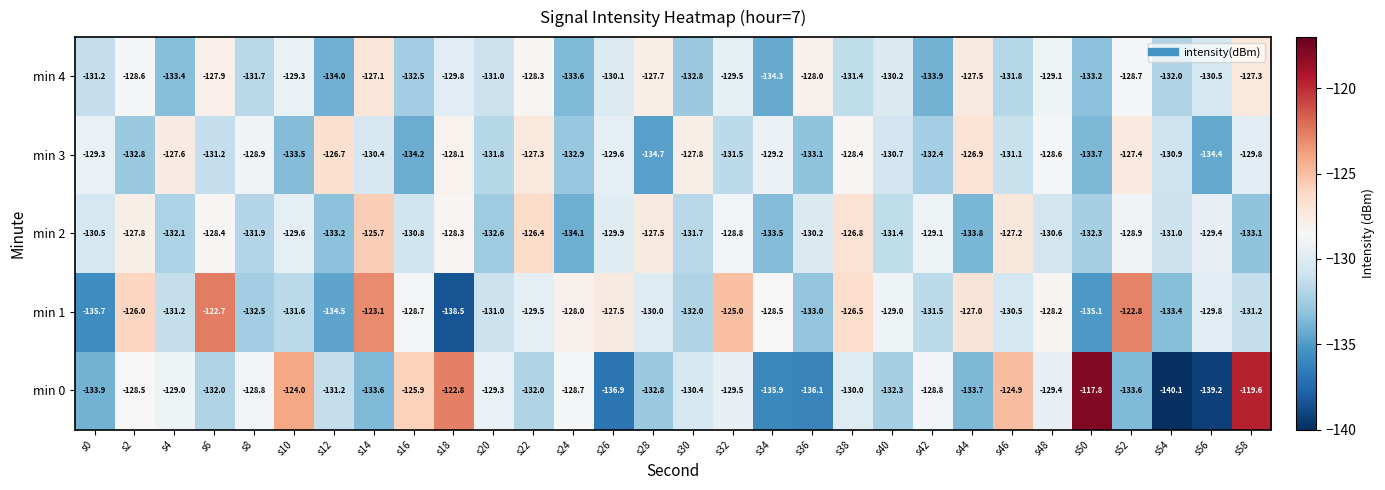

What is the minimum value shown in the chart?

-140.1